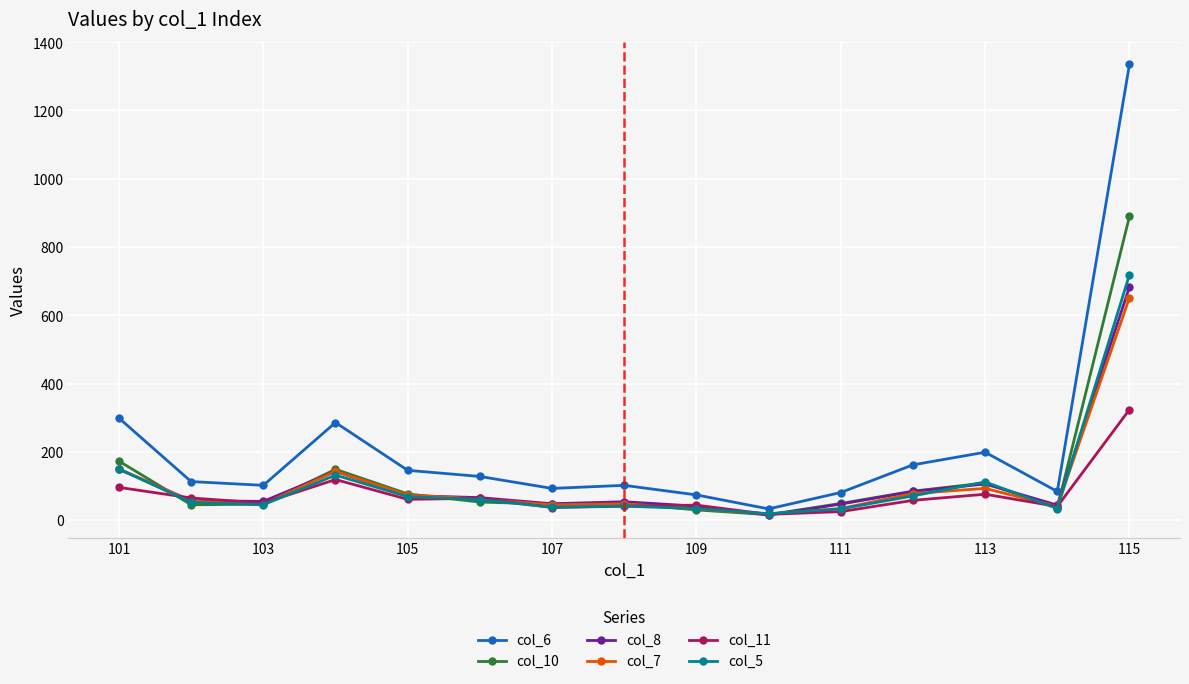

How many values in the col_7 series are below 56?

7